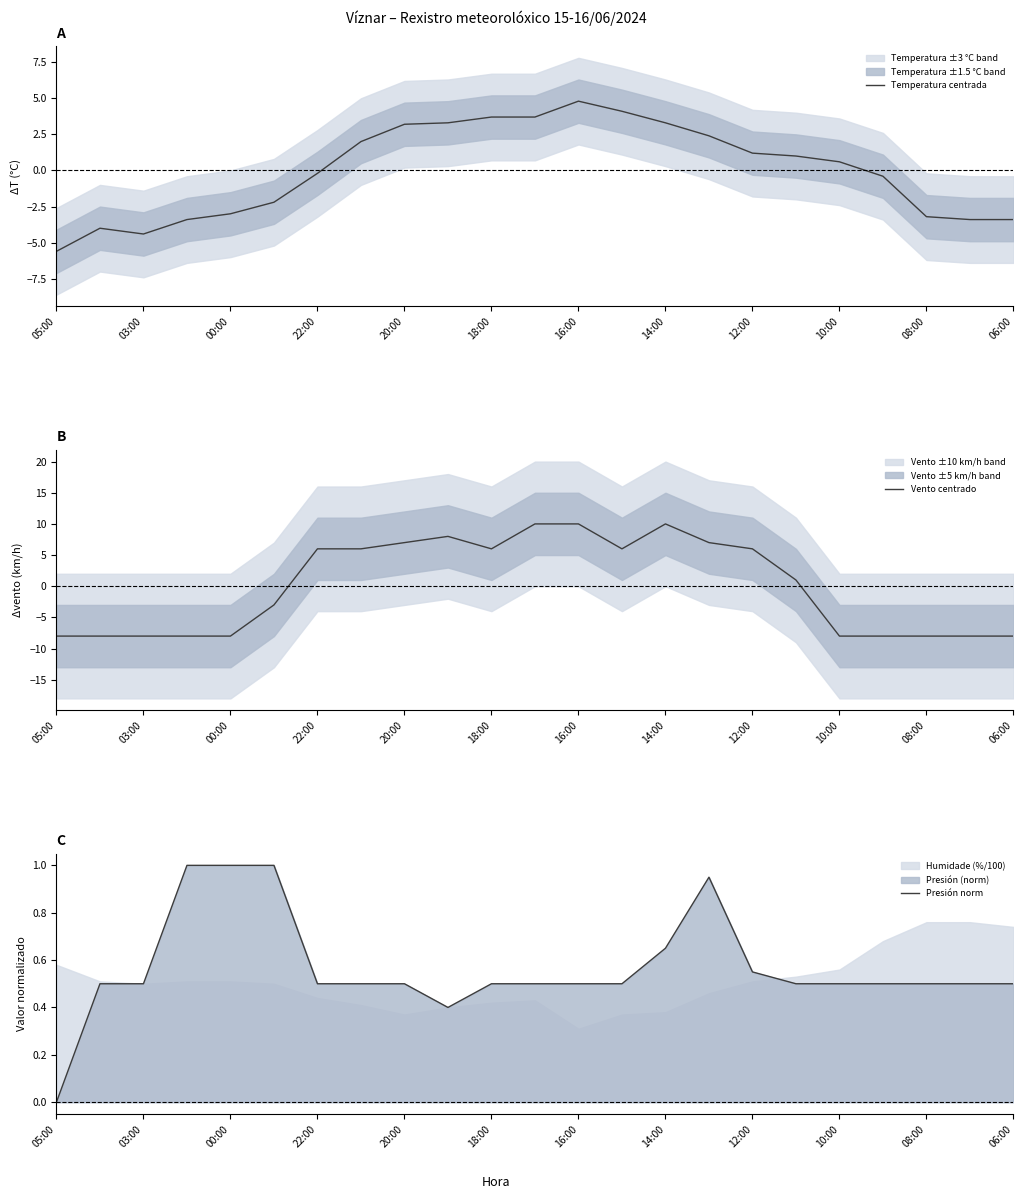

What is the difference between the Temperatura centrada values at 03:00 and 16:00?

9.2